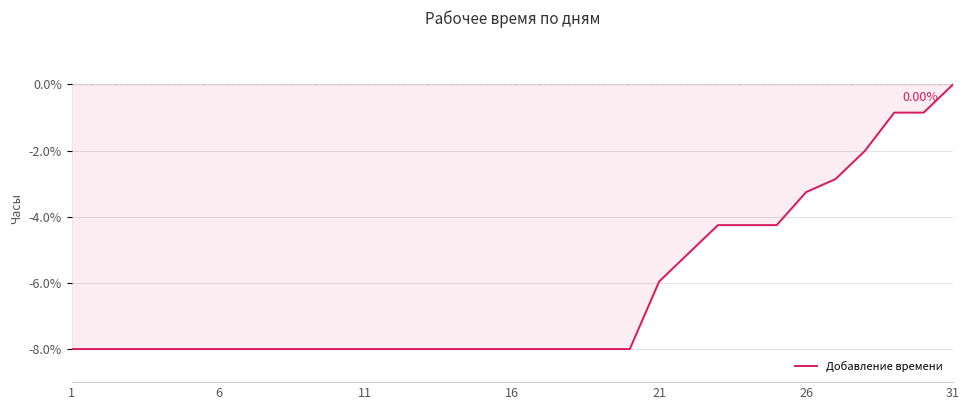

What is the value of the 14th point from the left?

-8.0